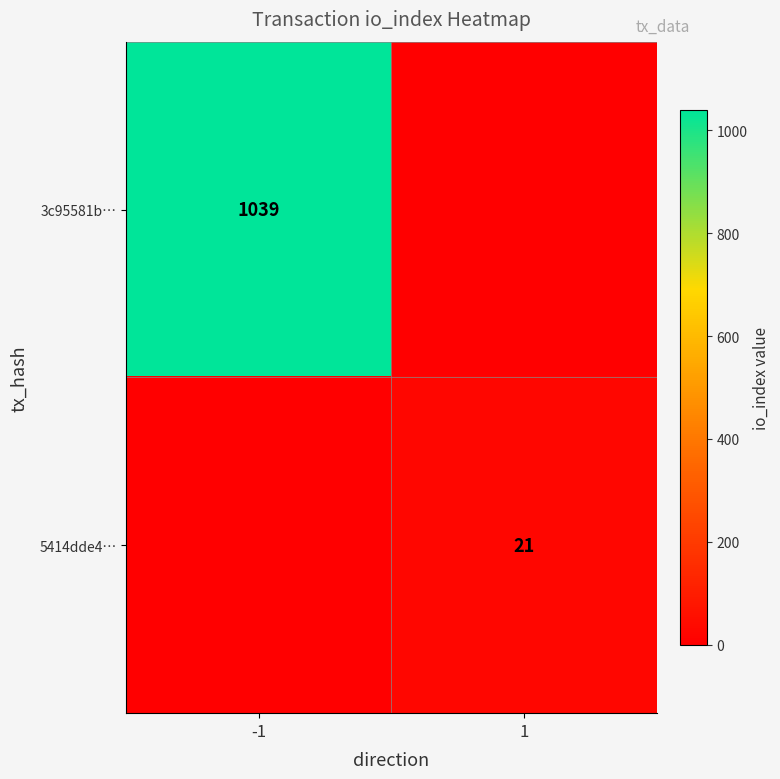

True or false: 3c95581b… has a value of 1039 at -1.

True